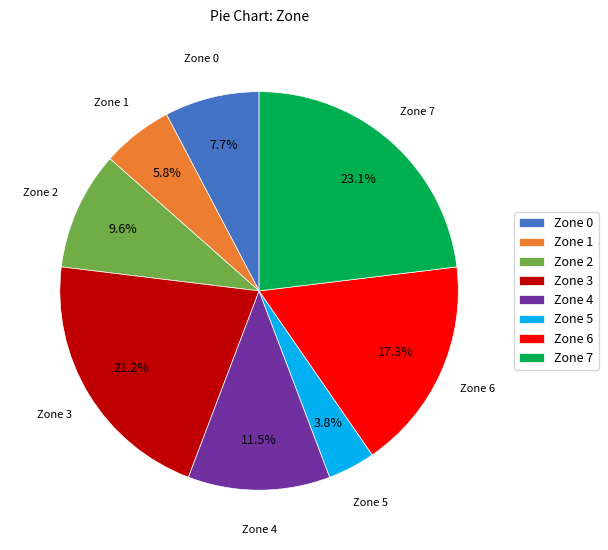

Rank the categories by value from lowest to highest.

Zone 5, Zone 1, Zone 0, Zone 2, Zone 4, Zone 6, Zone 3, Zone 7